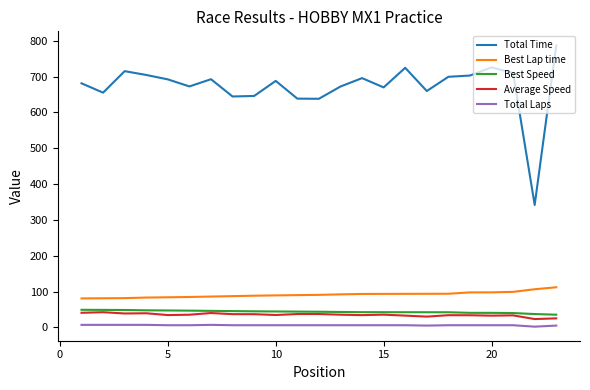

What is the highest value of the Best Speed series?

49.0